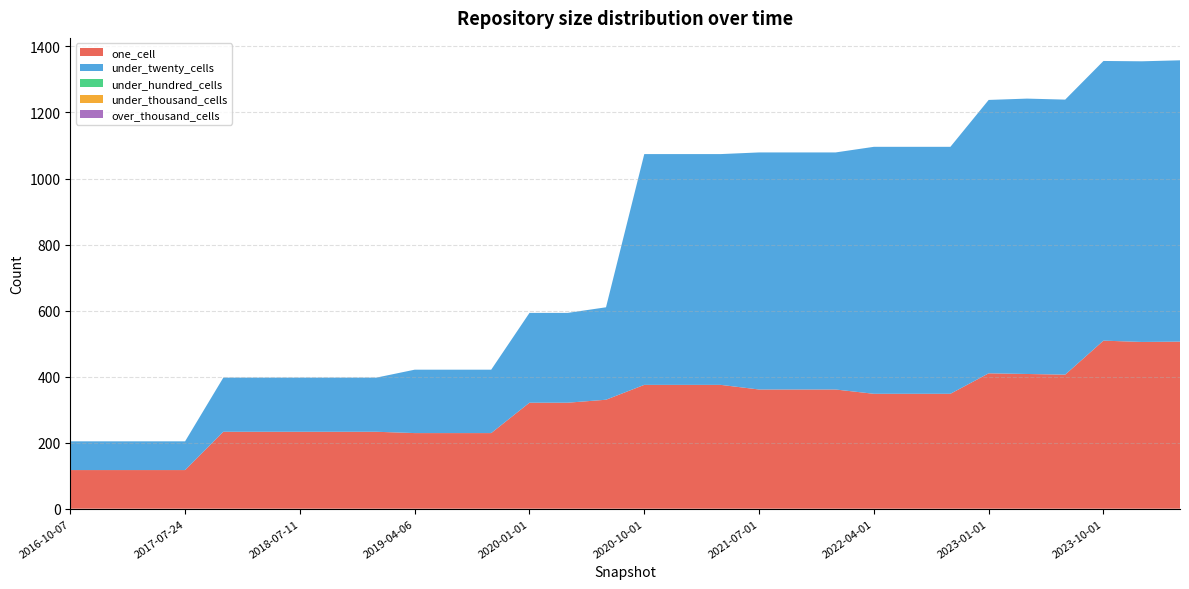

Reading left to right, what are all the values shown in this chart?

one_cell: 2016-10-07=117	2016-12-27=117	2017-04-12=117	2017-07-24=117	2017-12-22=233	2018-04-09=233	2018-07-11=233	2018-09-28=233	2019-01-01=233	2019-04-06=229	2019-07-01=229	2019-10-09=229	2020-01-01=321	2020-04-01=321	2020-07-01=330	2020-10-01=375	2021-01-01=375	2021-04-01=375	2021-07-01=361	2021-10-01=361	2022-01-01=361	2022-04-01=348	2022-07-01=348	2022-10-01=348	2023-01-01=410	2023-04-01=408	2023-07-01=406	2023-10-01=509	2024-01-01=505	2024-04-01=506
under_twenty_cells: 2016-10-07=87	2016-12-27=87	2017-04-12=87	2017-07-24=87	2017-12-22=164	2018-04-09=164	2018-07-11=164	2018-09-28=164	2019-01-01=164	2019-04-06=192	2019-07-01=192	2019-10-09=192	2020-01-01=272	2020-04-01=272	2020-07-01=280	2020-10-01=699	2021-01-01=699	2021-04-01=699	2021-07-01=718	2021-10-01=718	2022-01-01=718	2022-04-01=748	2022-07-01=748	2022-10-01=748	2023-01-01=828	2023-04-01=834	2023-07-01=833	2023-10-01=847	2024-01-01=850	2024-04-01=852
under_hundred_cells: 2016-10-07=0	2016-12-27=0	2017-04-12=0	2017-07-24=0	2017-12-22=0	2018-04-09=0	2018-07-11=0	2018-09-28=0	2019-01-01=0	2019-04-06=0	2019-07-01=0	2019-10-09=0	2020-01-01=0	2020-04-01=0	2020-07-01=0	2020-10-01=0	2021-01-01=0	2021-04-01=0	2021-07-01=0	2021-10-01=0	2022-01-01=0	2022-04-01=0	2022-07-01=0	2022-10-01=0	2023-01-01=0	2023-04-01=0	2023-07-01=0	2023-10-01=0	2024-01-01=0	2024-04-01=0
under_thousand_cells: 2016-10-07=0	2016-12-27=0	2017-04-12=0	2017-07-24=0	2017-12-22=0	2018-04-09=0	2018-07-11=0	2018-09-28=0	2019-01-01=0	2019-04-06=0	2019-07-01=0	2019-10-09=0	2020-01-01=0	2020-04-01=0	2020-07-01=0	2020-10-01=0	2021-01-01=0	2021-04-01=0	2021-07-01=0	2021-10-01=0	2022-01-01=0	2022-04-01=0	2022-07-01=0	2022-10-01=0	2023-01-01=0	2023-04-01=0	2023-07-01=0	2023-10-01=0	2024-01-01=0	2024-04-01=0
over_thousand_cells: 2016-10-07=0	2016-12-27=0	2017-04-12=0	2017-07-24=0	2017-12-22=0	2018-04-09=0	2018-07-11=0	2018-09-28=0	2019-01-01=0	2019-04-06=0	2019-07-01=0	2019-10-09=0	2020-01-01=0	2020-04-01=0	2020-07-01=0	2020-10-01=0	2021-01-01=0	2021-04-01=0	2021-07-01=0	2021-10-01=0	2022-01-01=0	2022-04-01=0	2022-07-01=0	2022-10-01=0	2023-01-01=0	2023-04-01=0	2023-07-01=0	2023-10-01=0	2024-01-01=0	2024-04-01=0